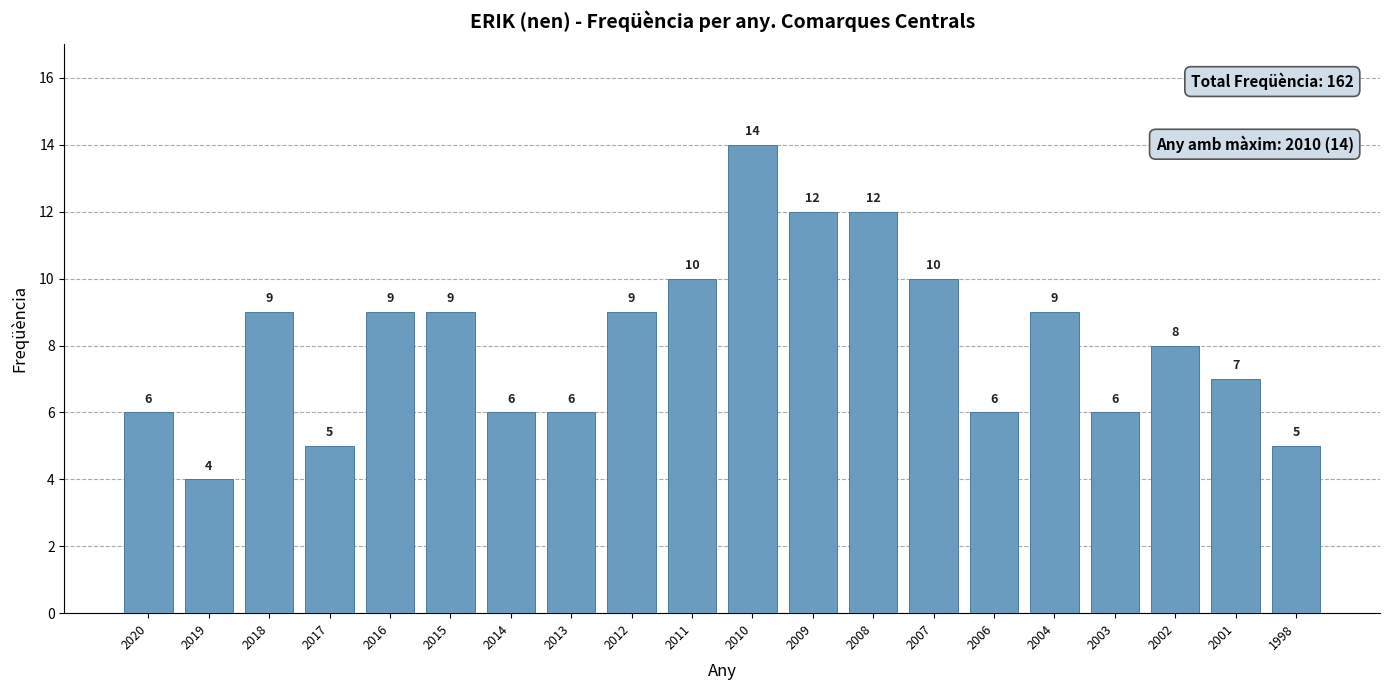

What is the difference between the values at 2019 and 1998?

1